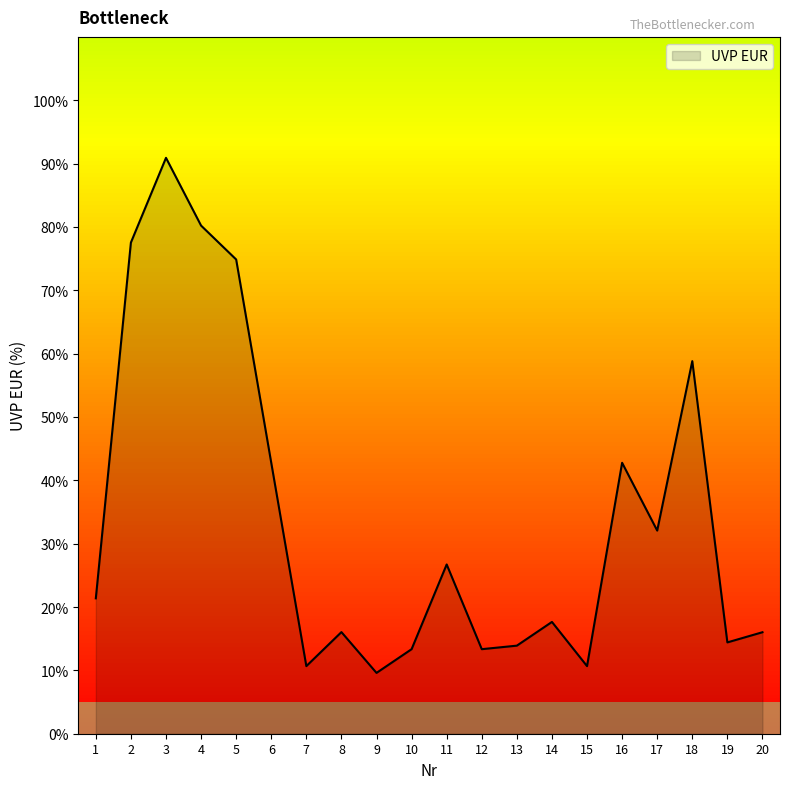

Reading left to right, transcribe all the data shown in this chart.

21.4	77.5	90.9	80.2	74.9	42.8	10.7	16.0	9.6	13.3	26.7	13.3	13.9	17.6	10.7	42.8	32.1	58.8	14.4	16.0